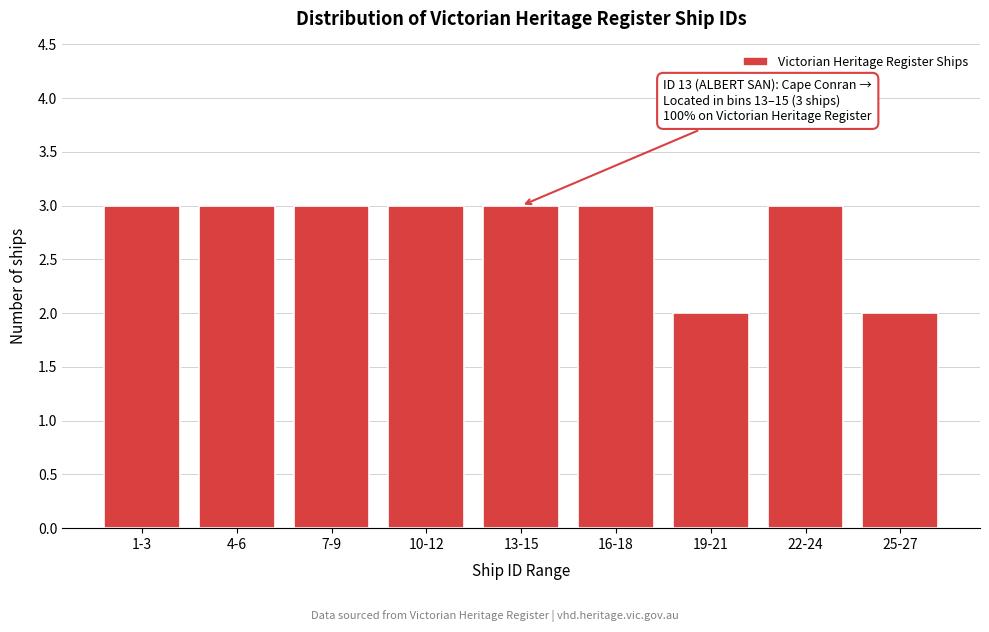

Reading left to right, transcribe all the data shown in this chart.

1-3=3	4-6=3	7-9=3	10-12=3	13-15=3	16-18=3	19-21=2	22-24=3	25-27=2